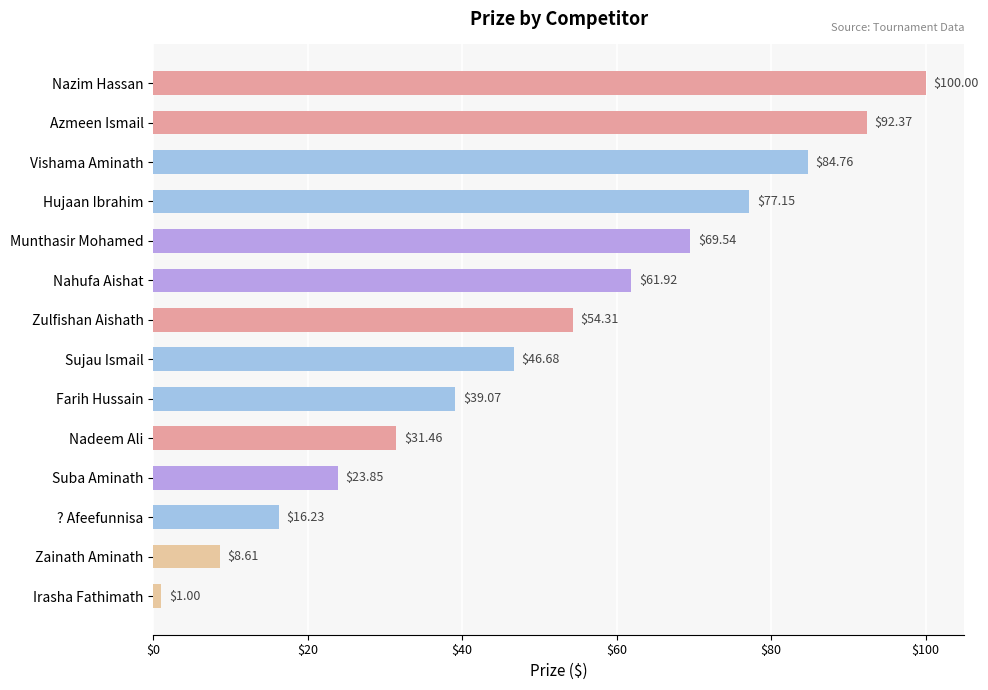

Where is the data nearest to the value 50?

Sujau Ismail